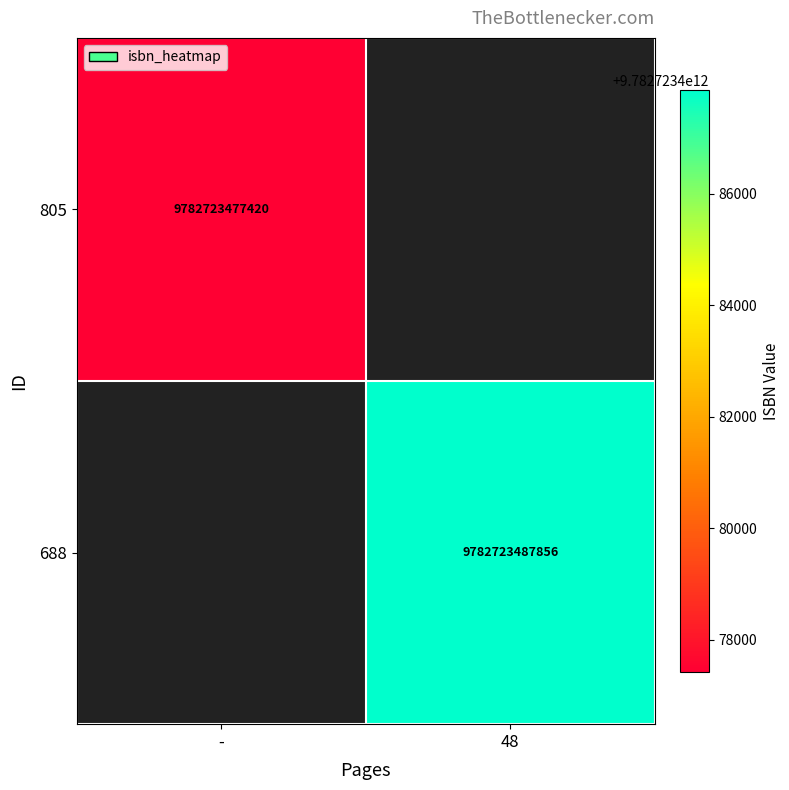

The value of 805 at - is 4878994635424. True or false?

False